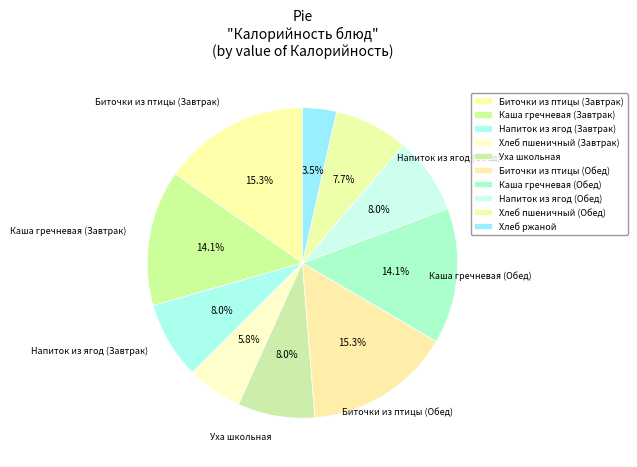

What percentage do Биточки из птицы (Завтрак) and Хлеб пшеничный (Завтрак) together represent?

21.1%